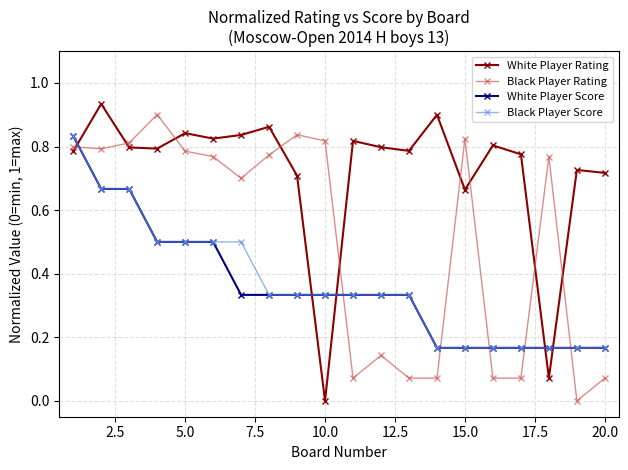

True or false: White Player Rating and Black Player Rating intersect in this chart.

True